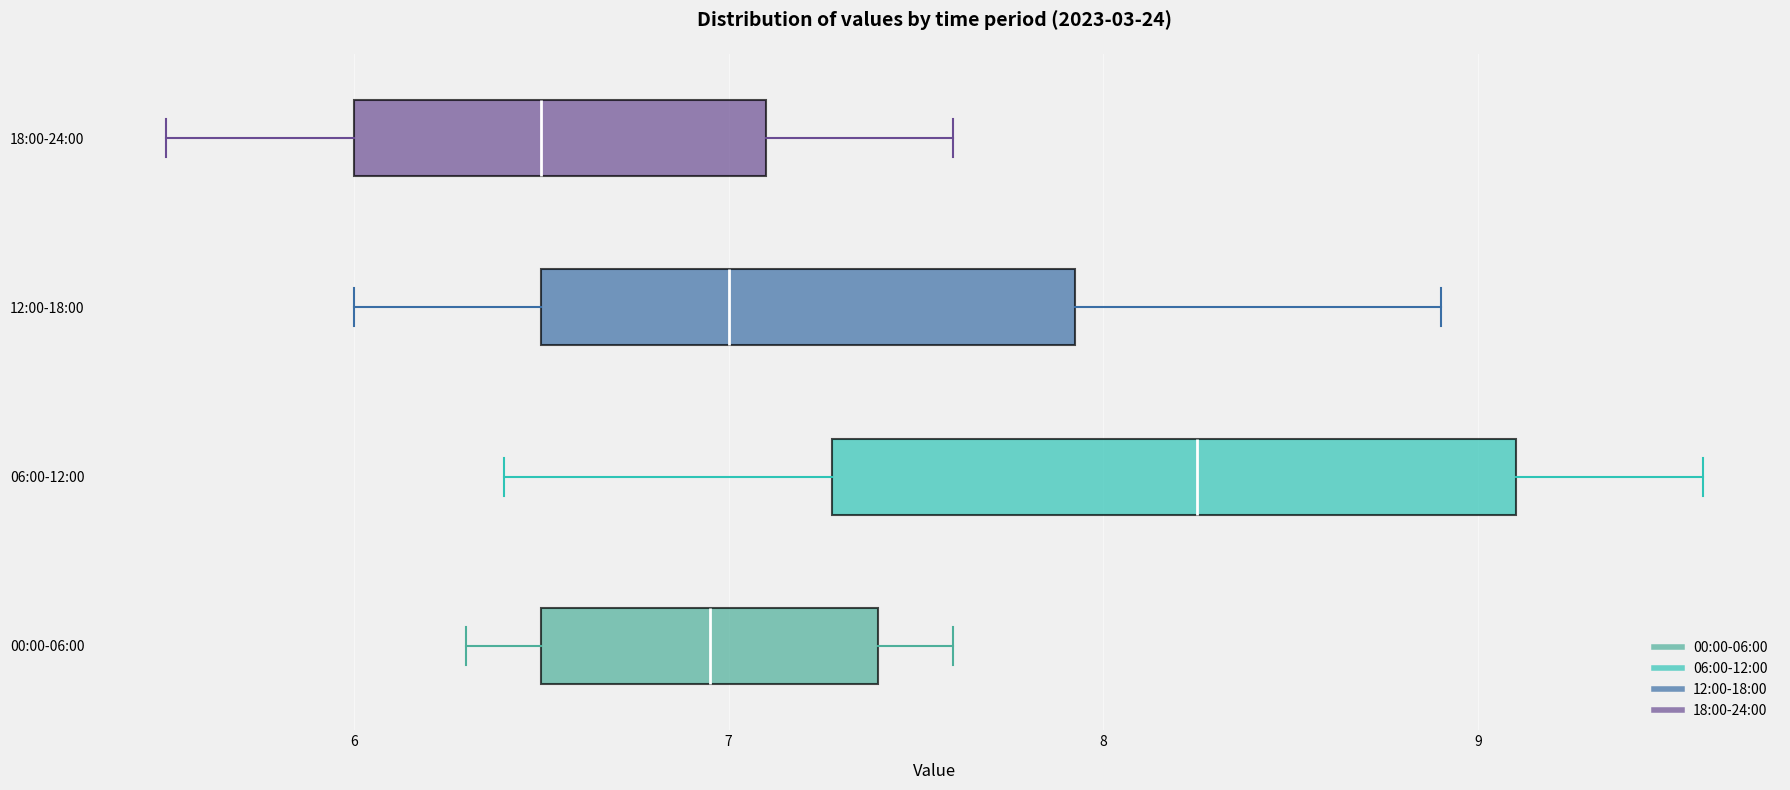

Where is the right edge of the box for 06:00-12:00 on the x-axis? The values are not printed on the chart, so give them approximately, as read against the axis.

9.1